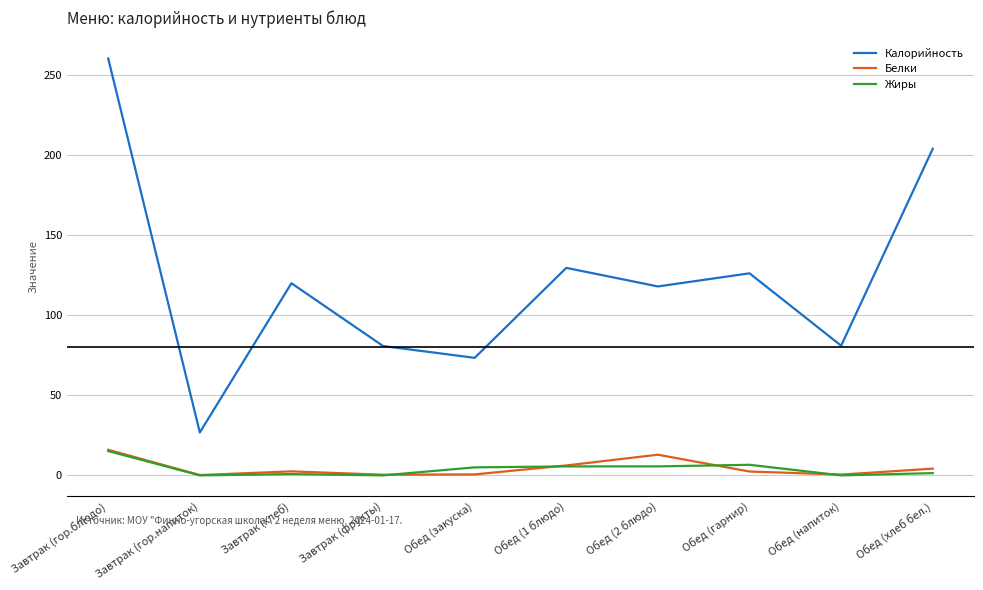

Is this an area chart (filled region under the line)?

No